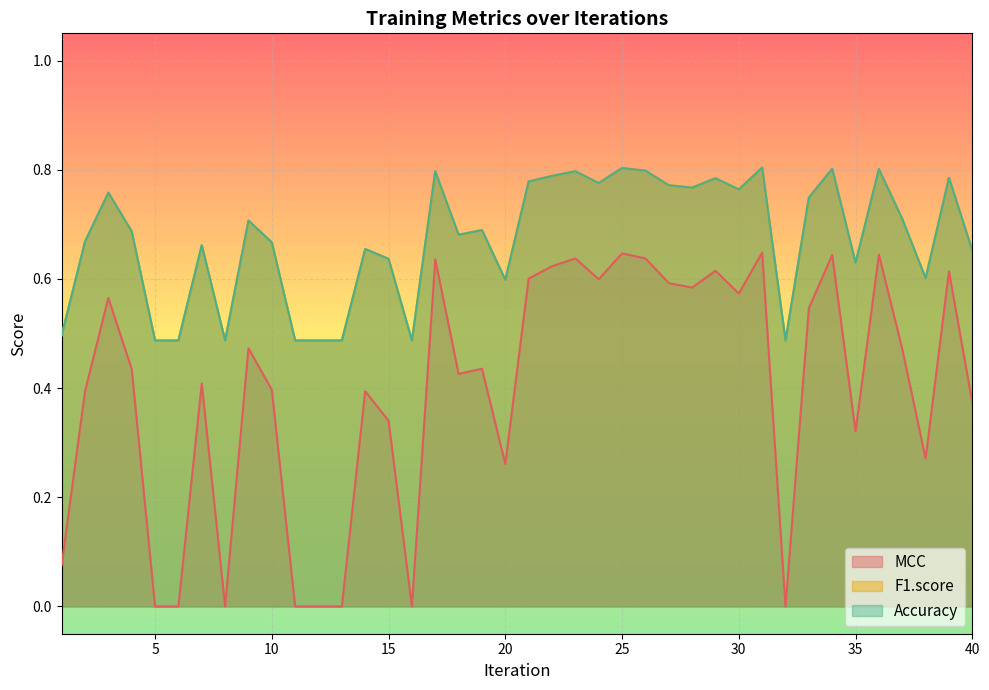

At which label does Accuracy reach its minimum?

5